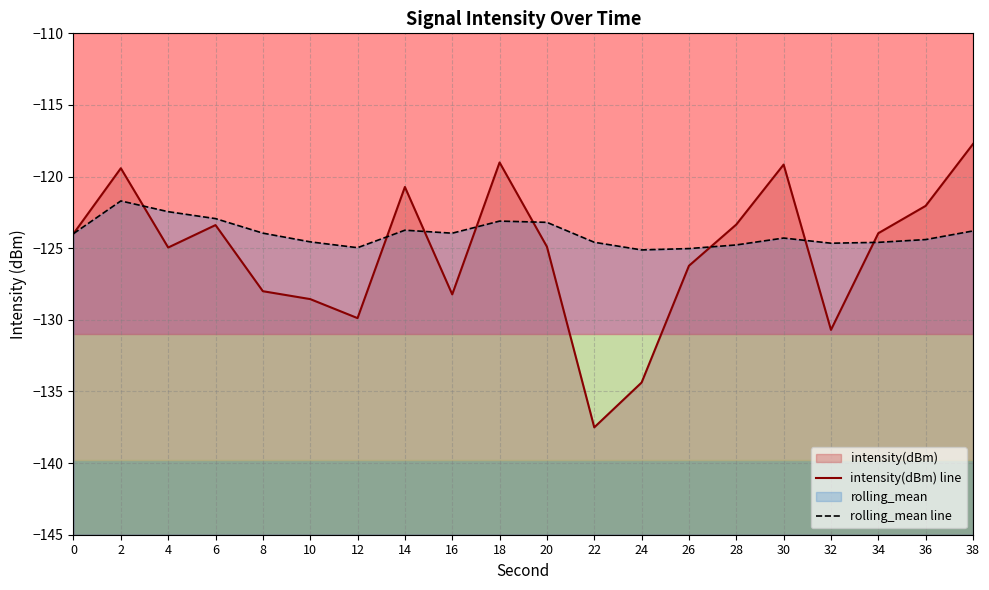

How many lines are shown in the chart?

2